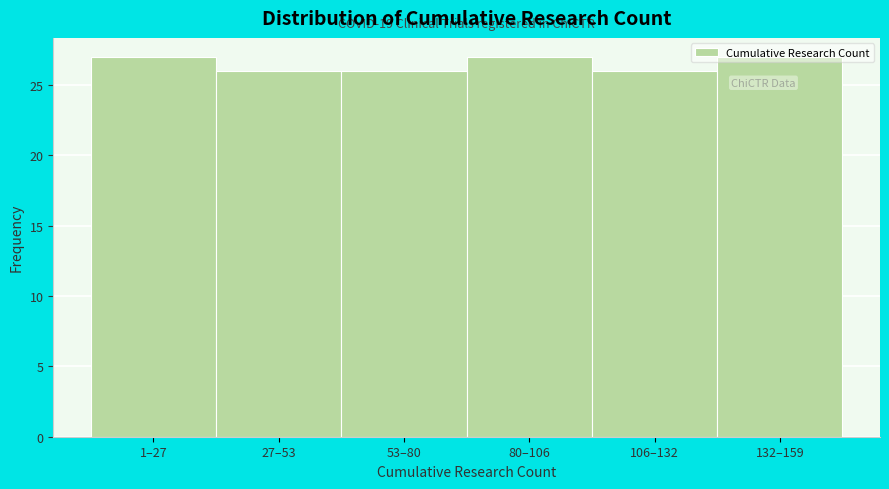

What is the label of the 3rd bar from the left?

53–80